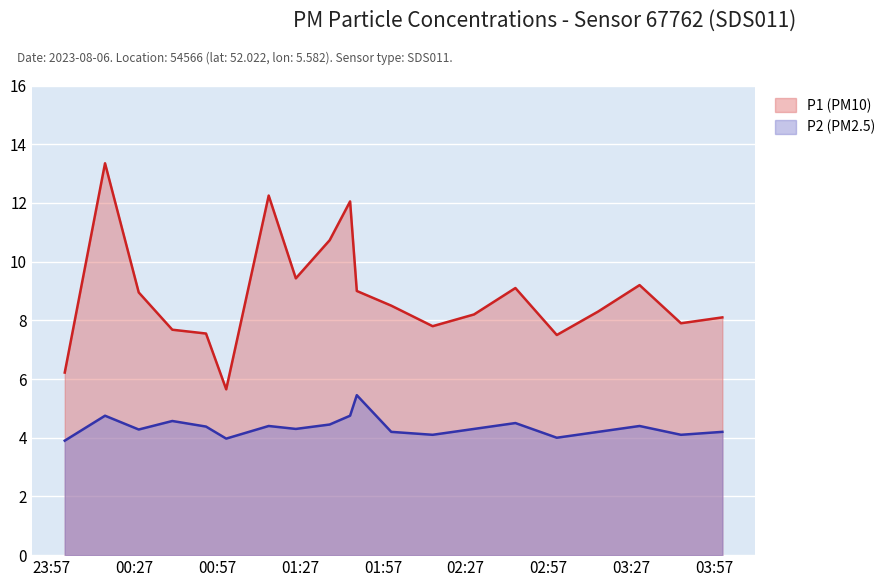

Rank the series by their average value, from highest to lowest.

P1 (PM10), P2 (PM2.5)